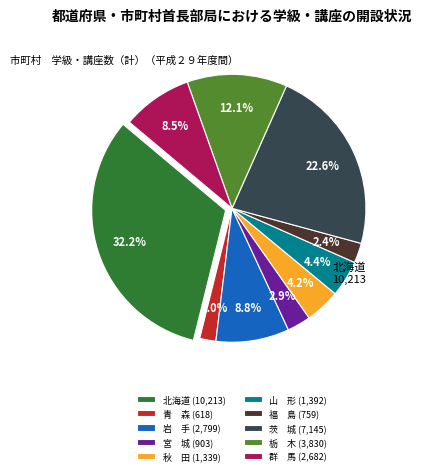

How many segments does this pie chart have?

10